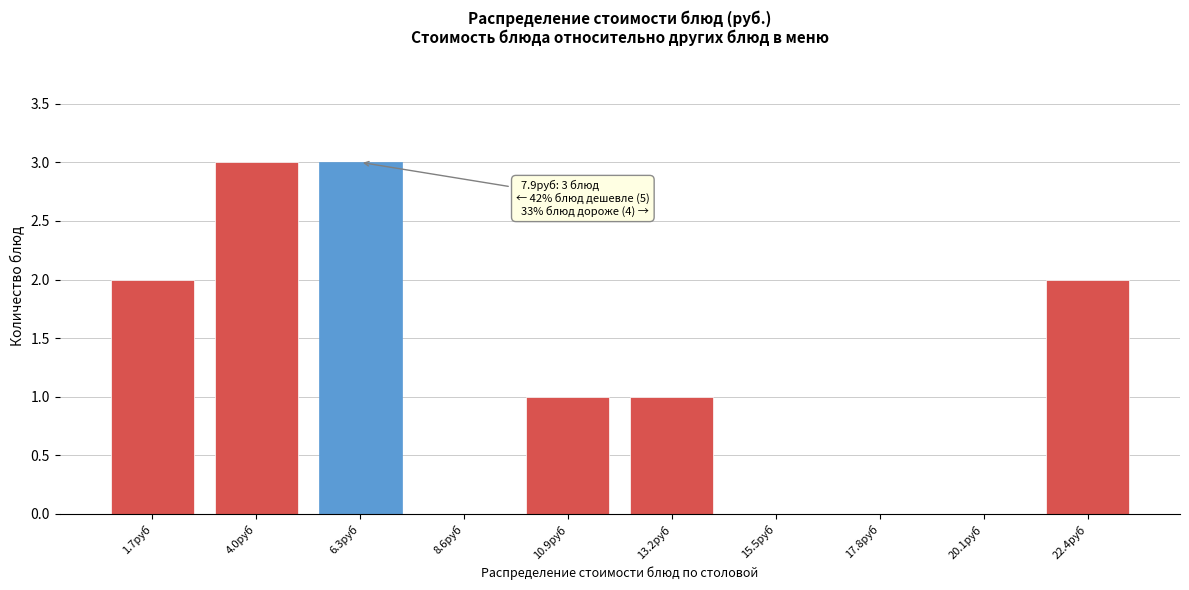

Reading left to right, what are all the values shown in this chart?

1.7руб=2	4.0руб=3	6.3руб=3	8.6руб=0	10.9руб=1	13.2руб=1	15.5руб=0	17.8руб=0	20.1руб=0	22.4руб=2